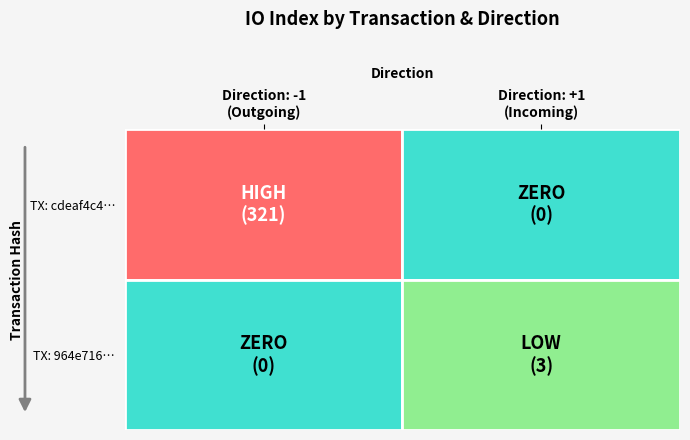

At how many categories does at least one series exceed 273?

1